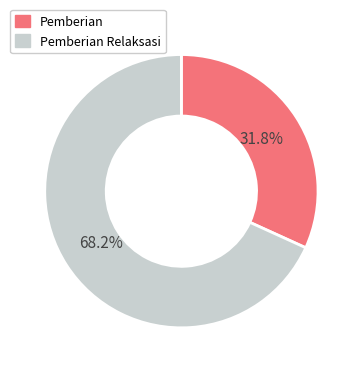

Is there a majority slice in this chart?

Yes